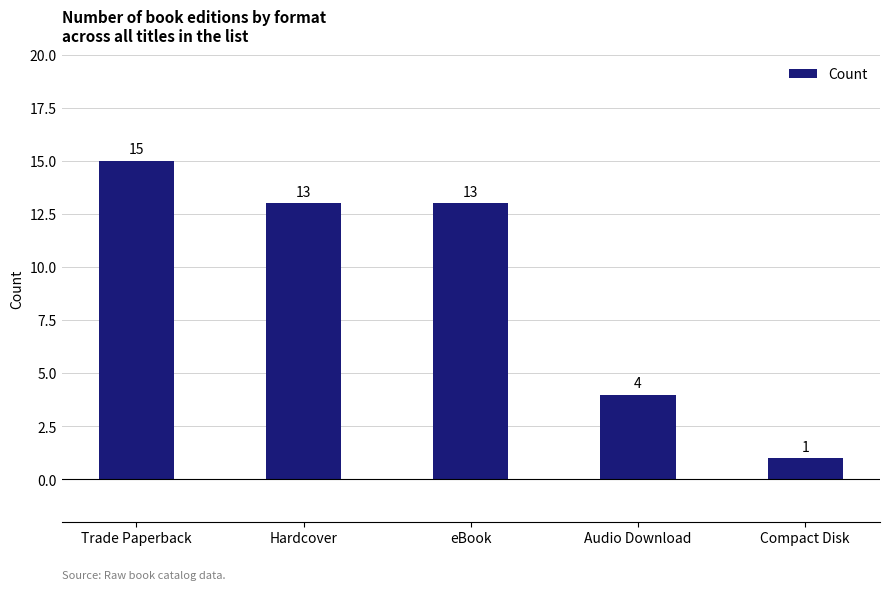

The chart shows a value of 2 at Audio Download. True or false?

False